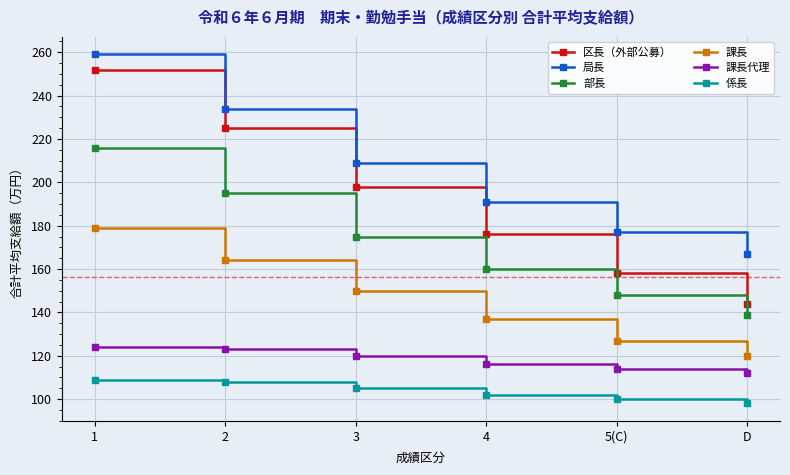

Count the 課長 values in the range 127 to 164.

4